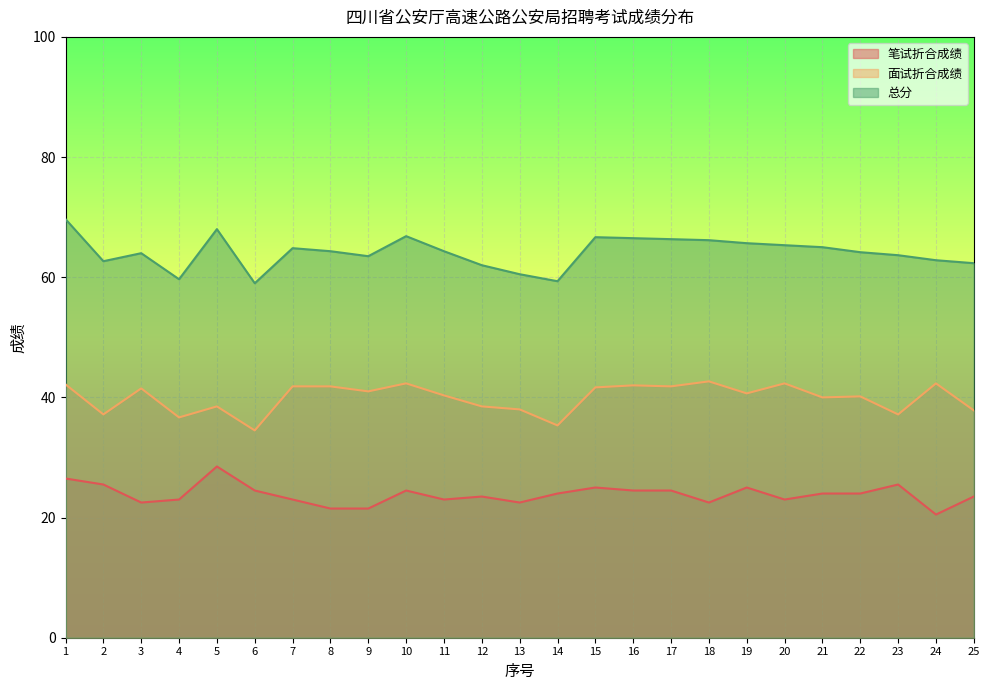

In 总分, how many points are higher than both neighbors (excluding endpoints)?

5